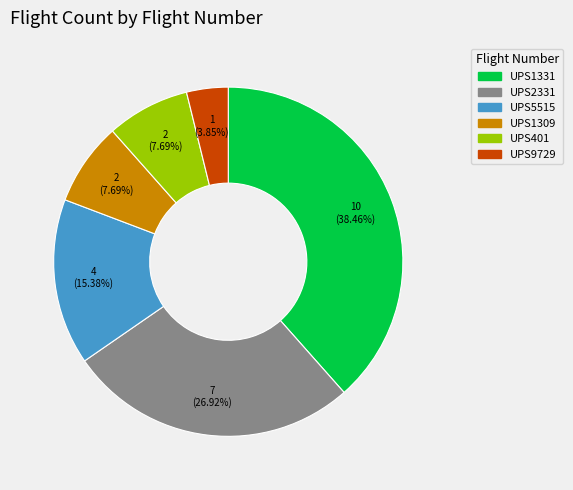

To the nearest percent, what portion does UPS1309 represent?

8%